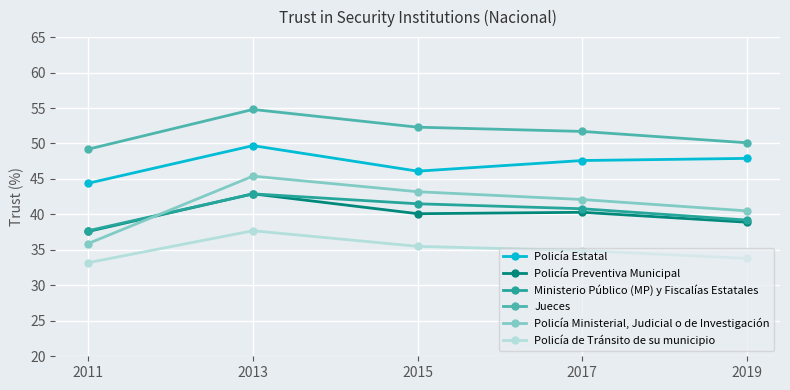

Rank the series at 2015 from highest to lowest value.

Jueces, Policía Estatal, Policía Ministerial, Judicial o de Investigación, Ministerio Público (MP) y Fiscalías Estatales, Policía Preventiva Municipal, Policía de Tránsito de su municipio